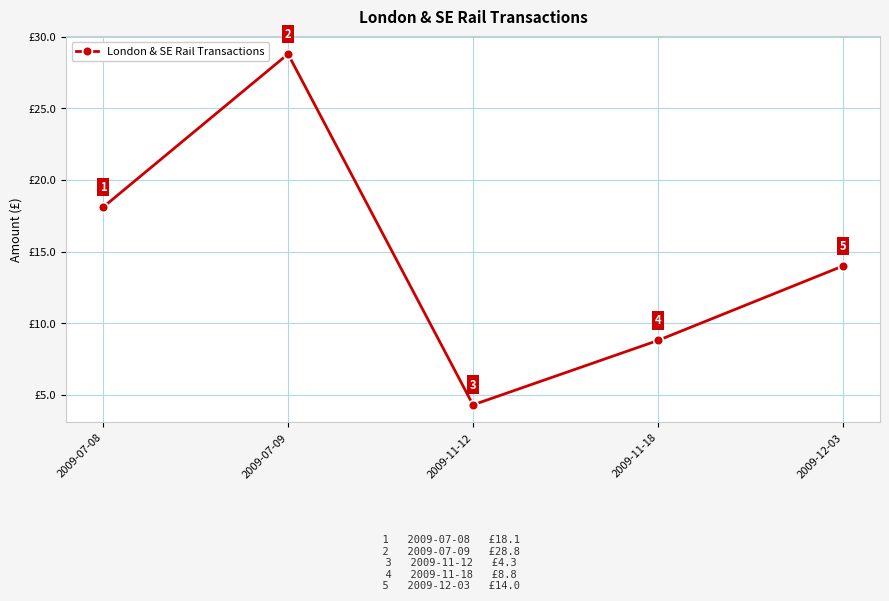

What is the label of the 1st point from the left?

2009-07-08